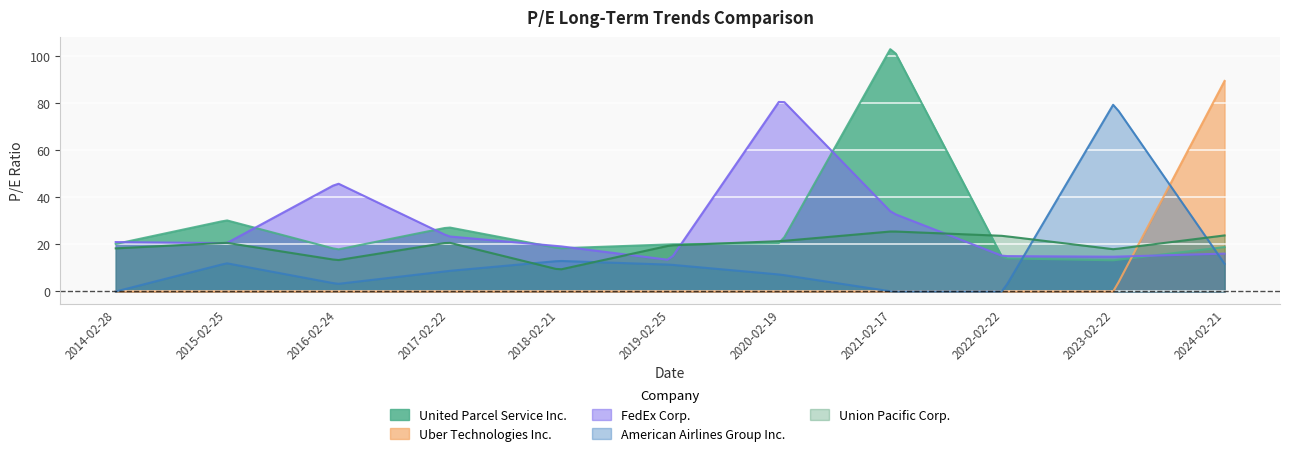

Which category has the lowest value in the Union Pacific Corp. series?

2018-02-21